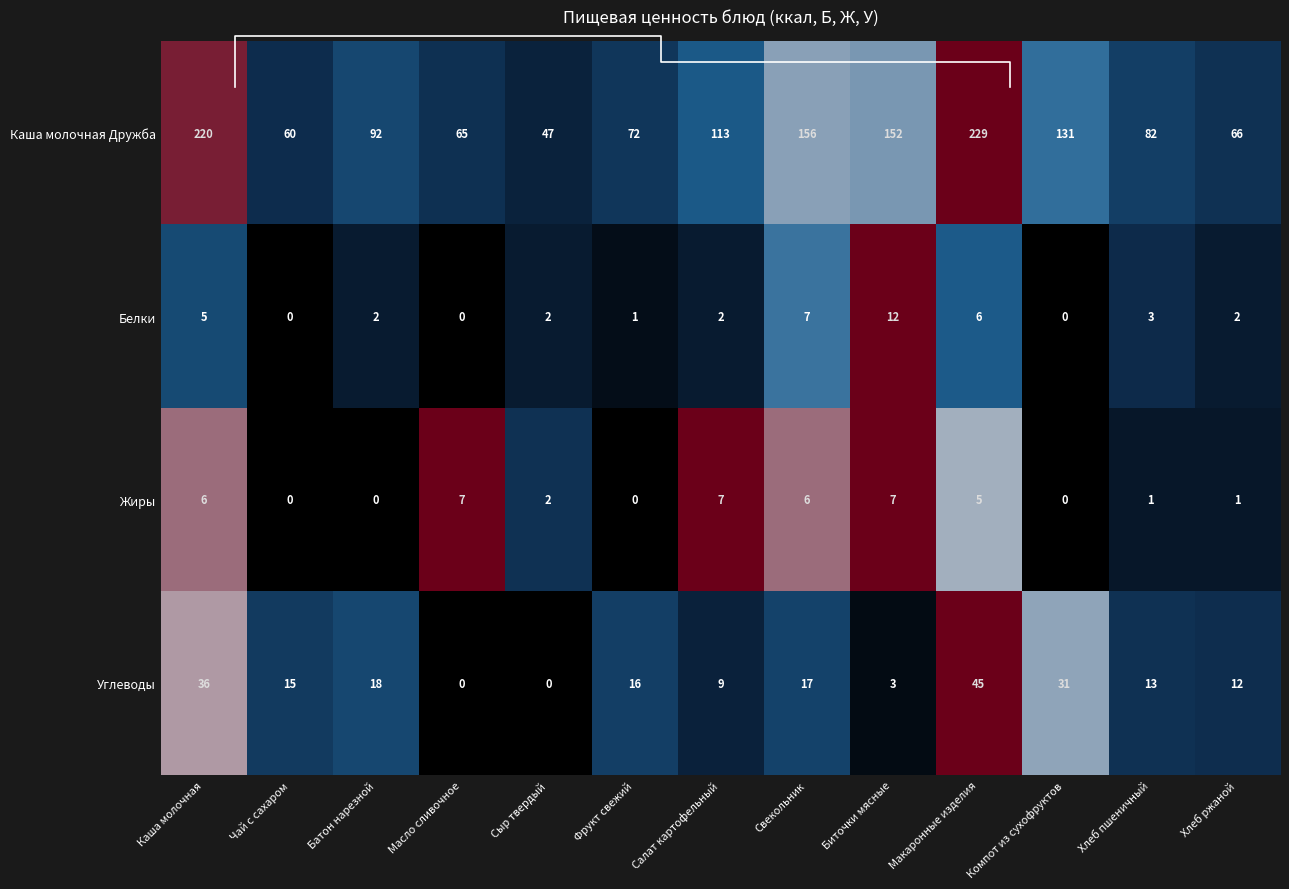

True or false: Каша молочная Дружба has a value of 0.1 at Хлеб ржаной.

False